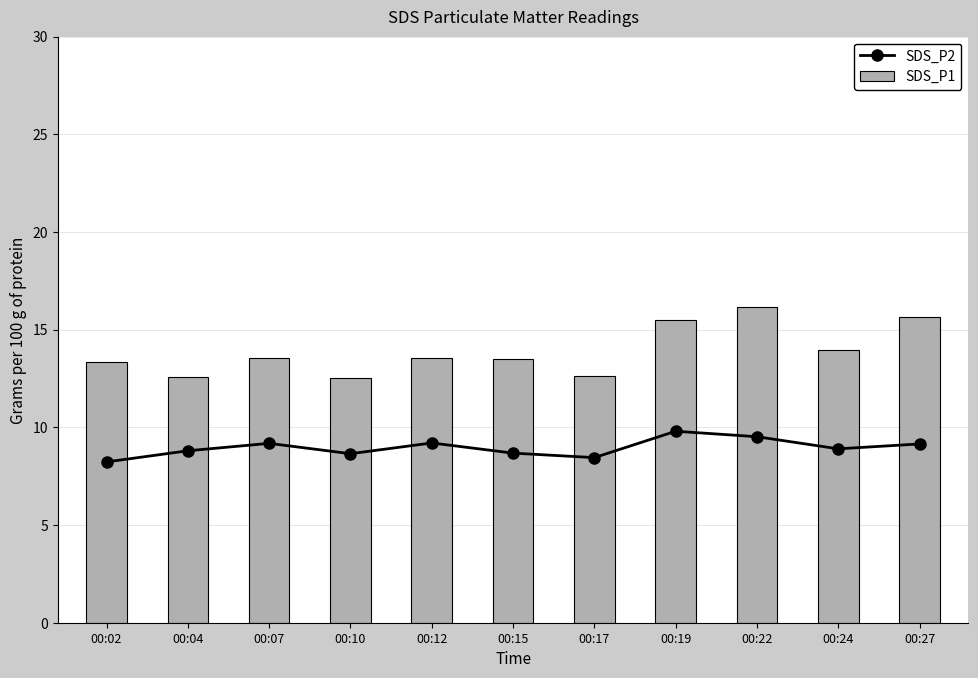

At which category is the sum across all series the highest?

00:22